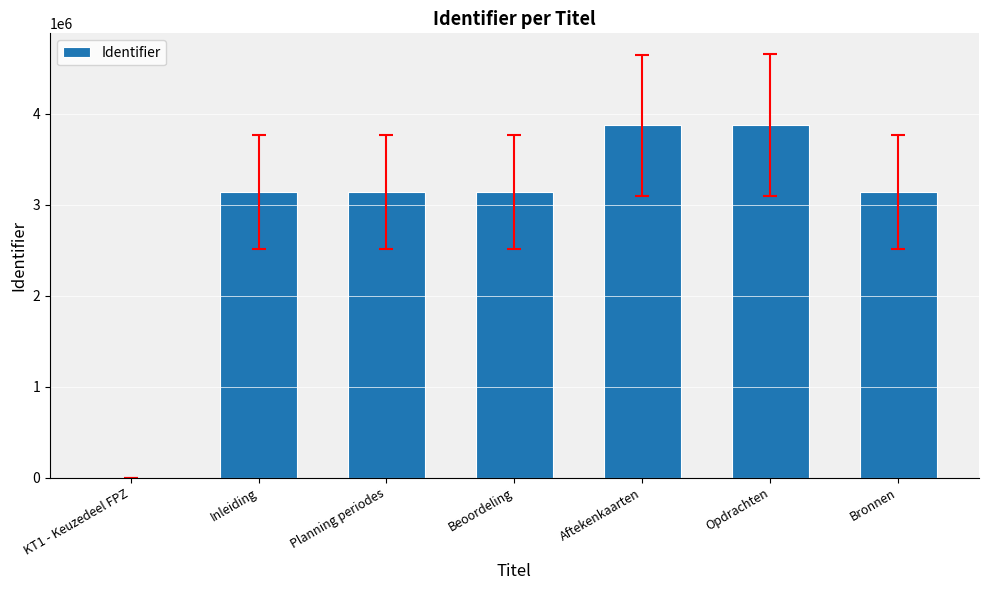

Are the bars horizontal?

No